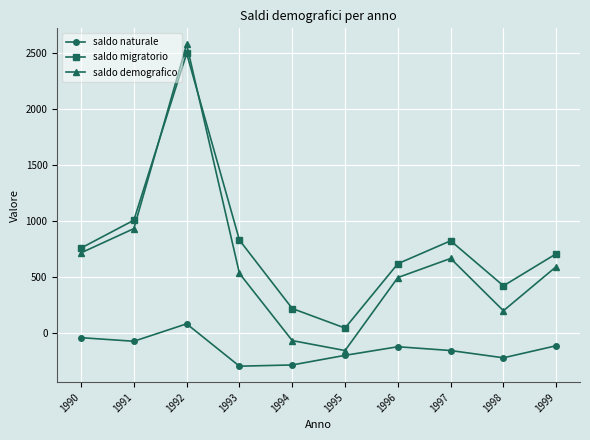

What is the spread (max minus min) of values at 1996?

743